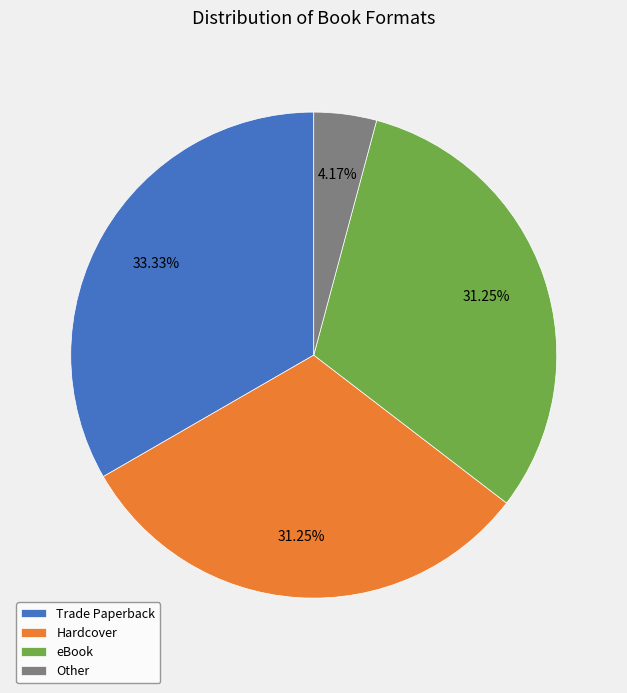

Which category has the smallest portion of the pie?

Other